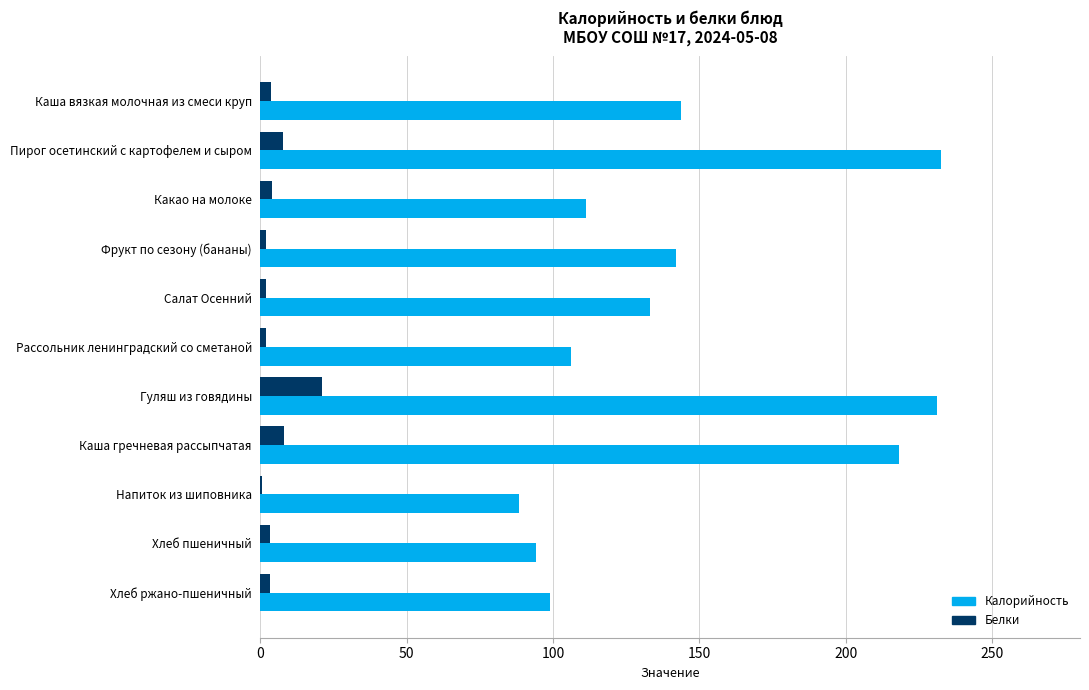

At which category is the sum across all series the highest?

Гуляш из говядины